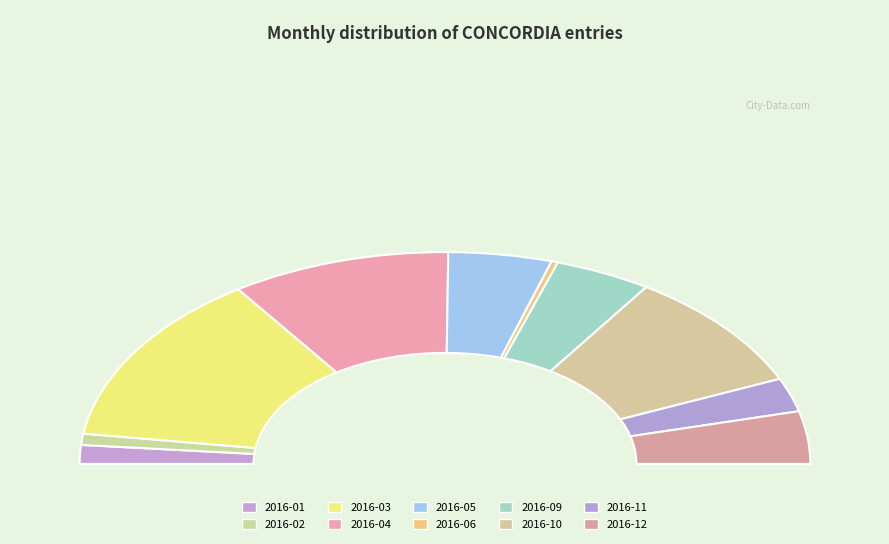

The 2016-12 slice represents 1% of the pie. True or false?

False